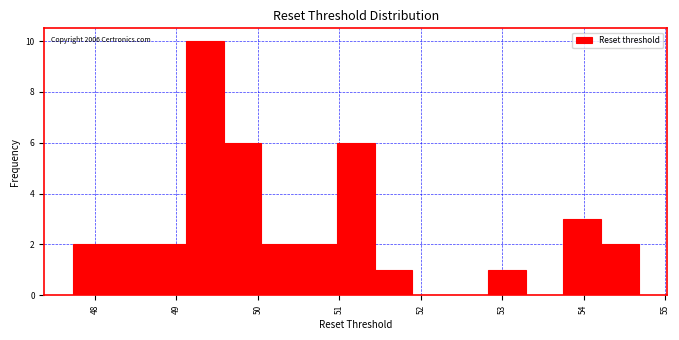

Which range on the x-axis has the tallest bar?

49.1 to 49.6